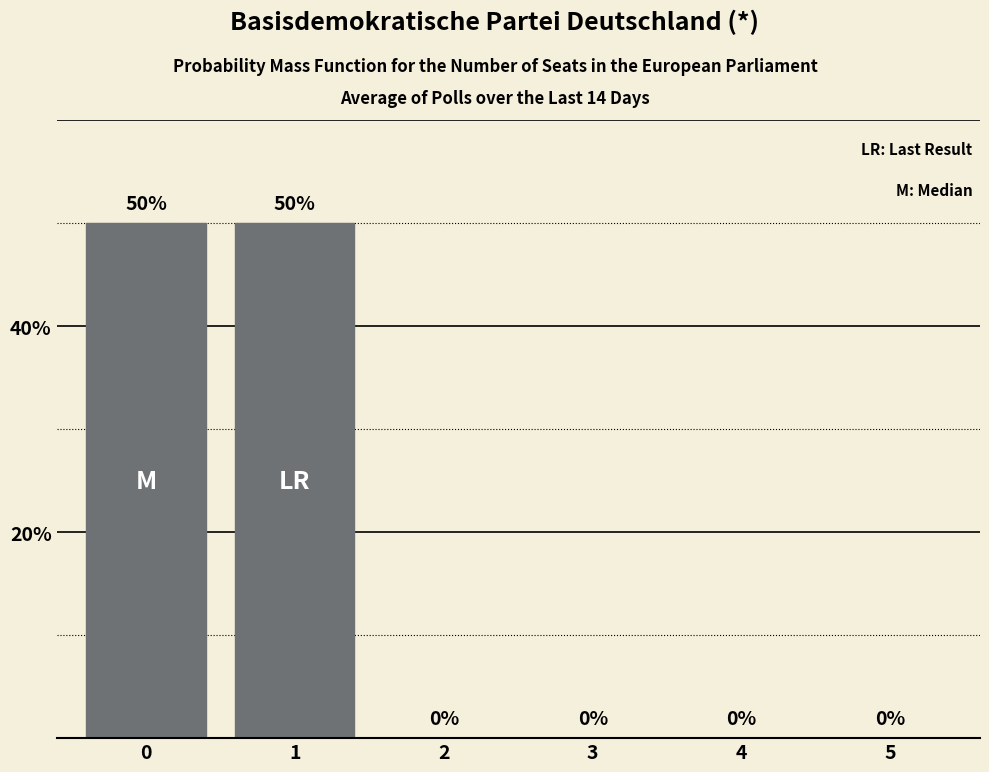

What is the maximum value shown in the chart?

50